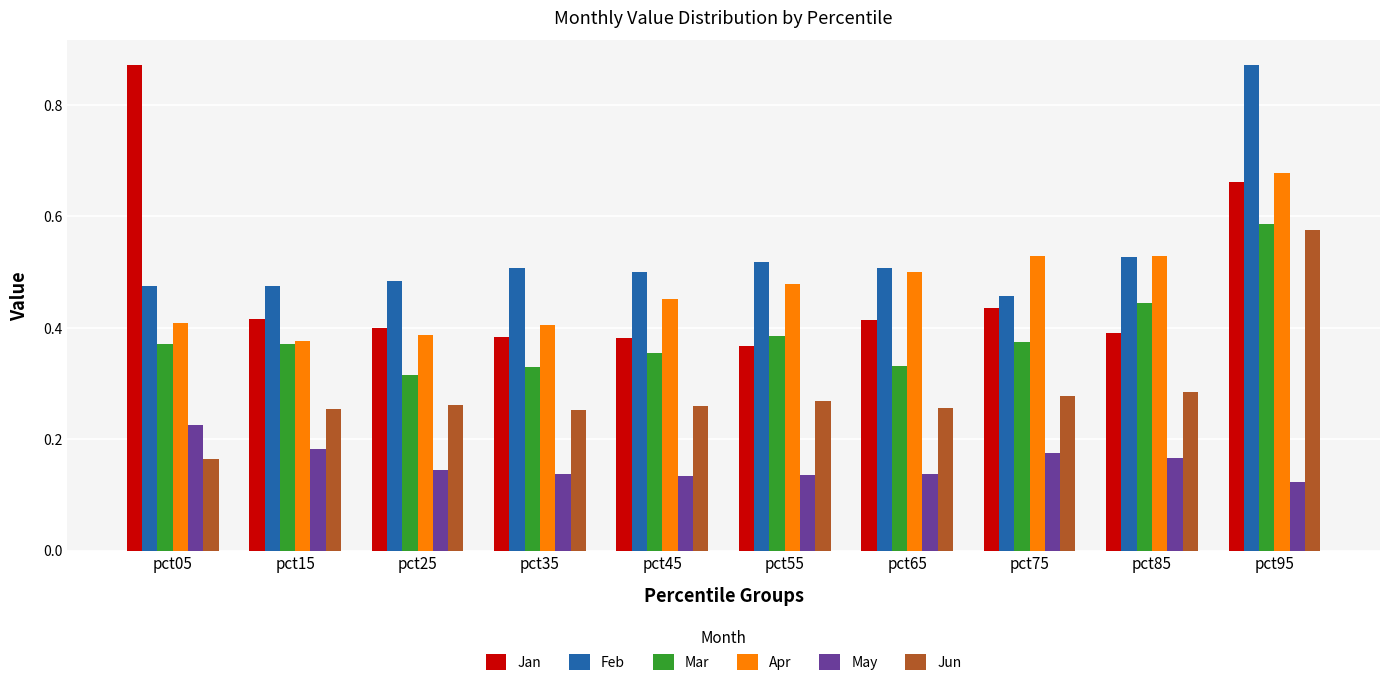

Between pct35 and pct65, which series saw the biggest shift?

Apr